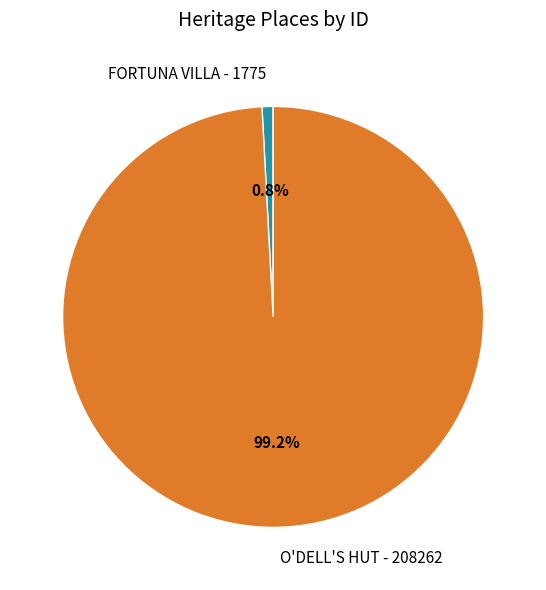

Between O'DELL'S HUT and FORTUNA VILLA, which is larger?

O'DELL'S HUT